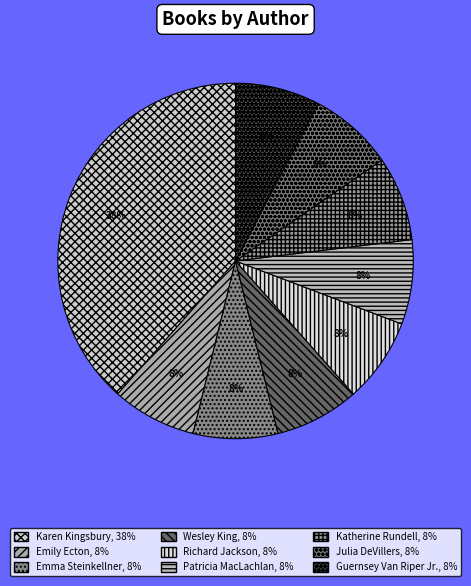

Is it true that Emily Ecton is 8% of the pie?

True